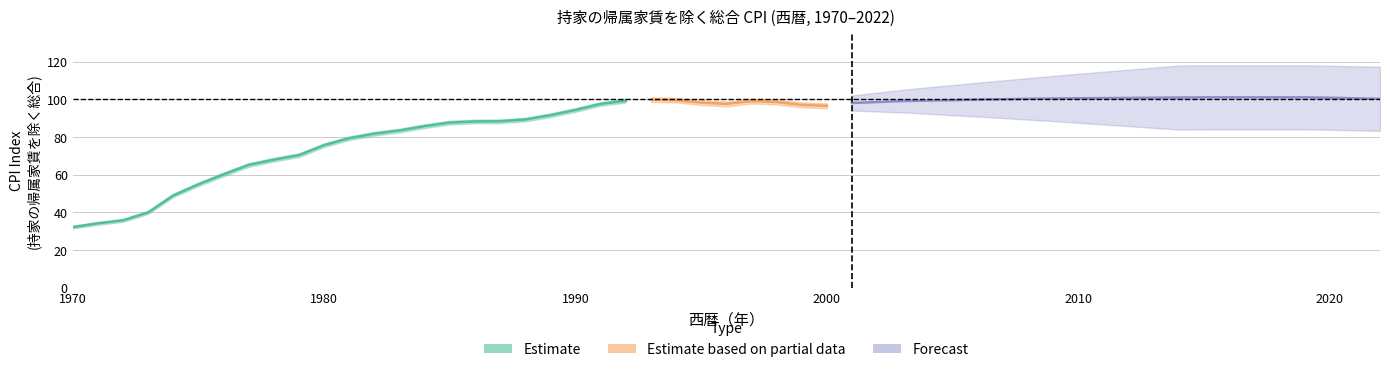

Count the number of values greater than 79.

12